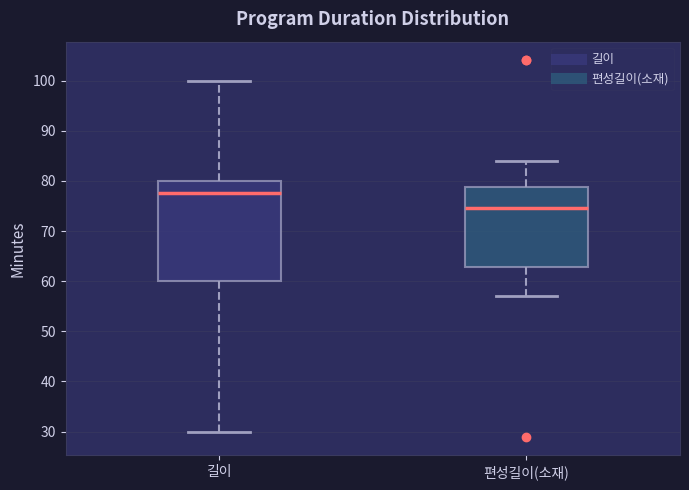

Where is the lower edge of the box for 편성길이(소재) on the y-axis? The values are not printed on the chart, so give them approximately, as read against the axis.

63